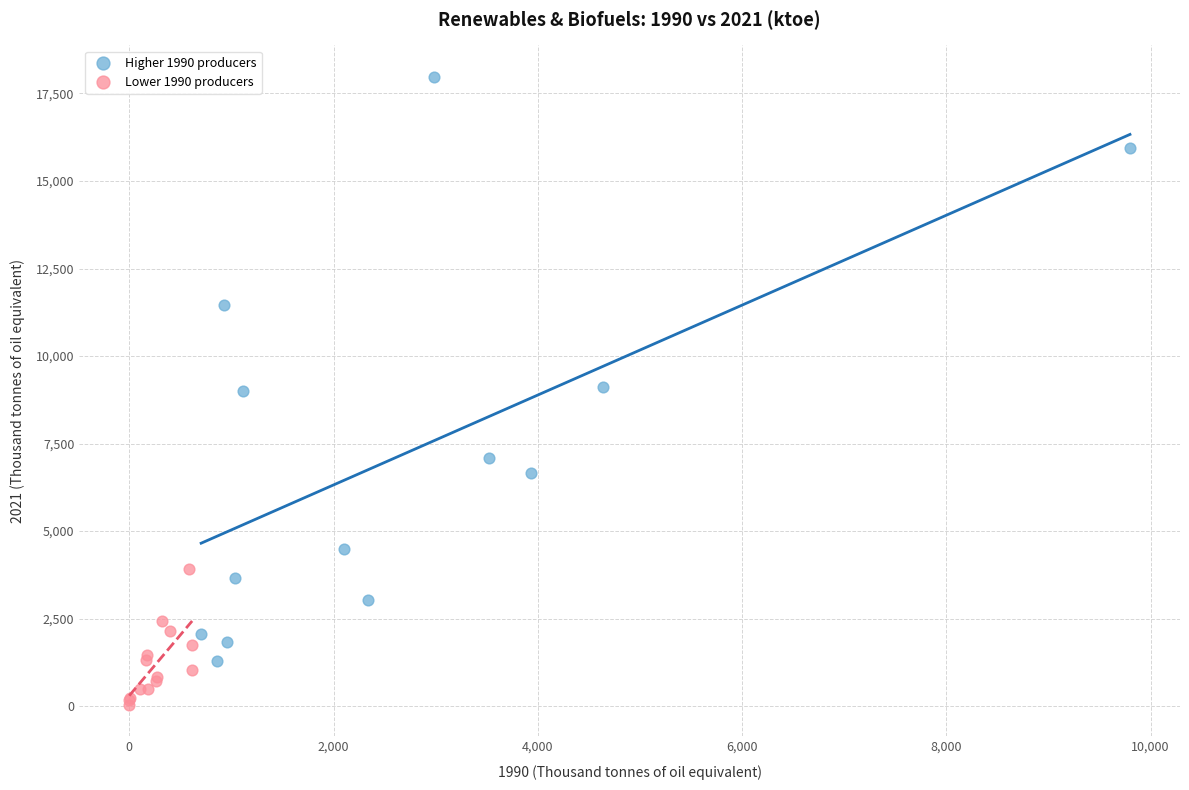

Which series contains the highest Y value?

Higher 1990 producers